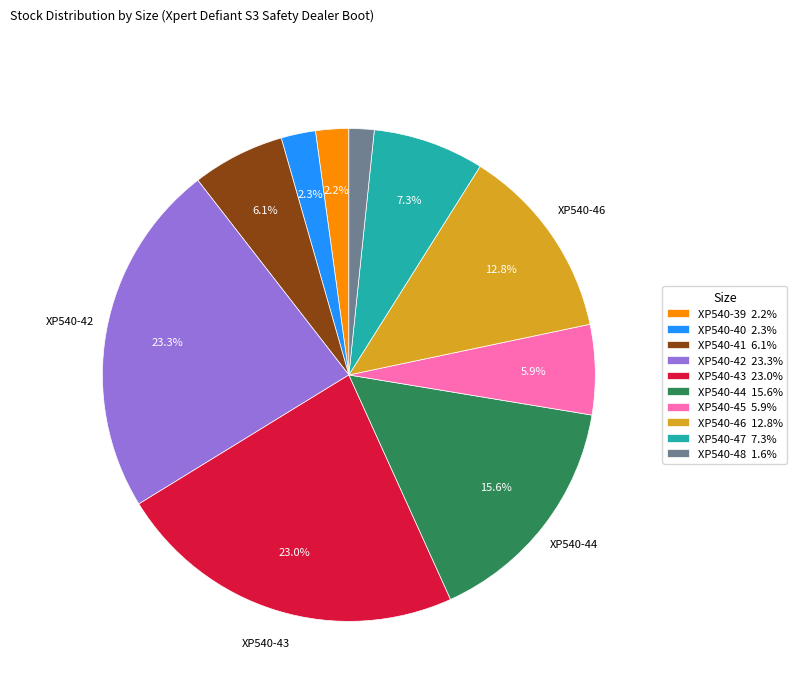

To the nearest percent, what is the combined percentage of XP540-42 and XP540-44?

39%